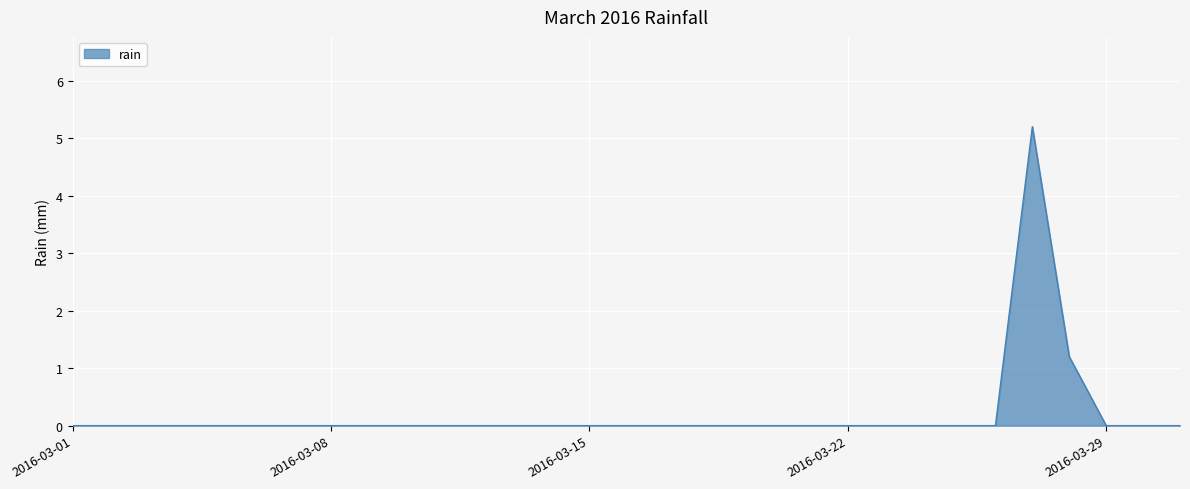

What is the difference between the maximum and minimum values?

5.2